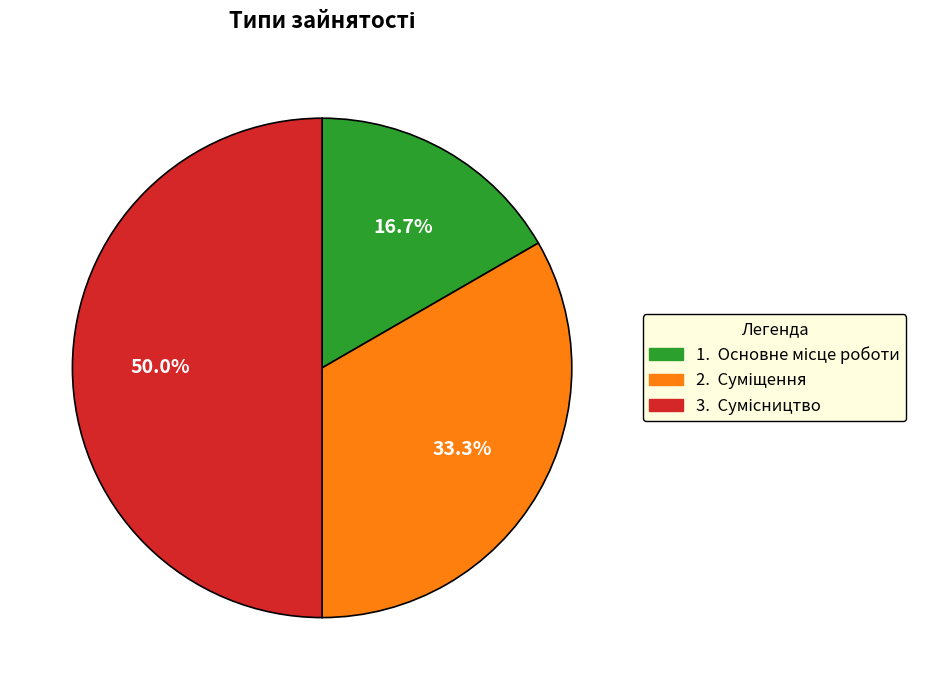

What is the smallest slice in the pie chart?

Основне місце роботи